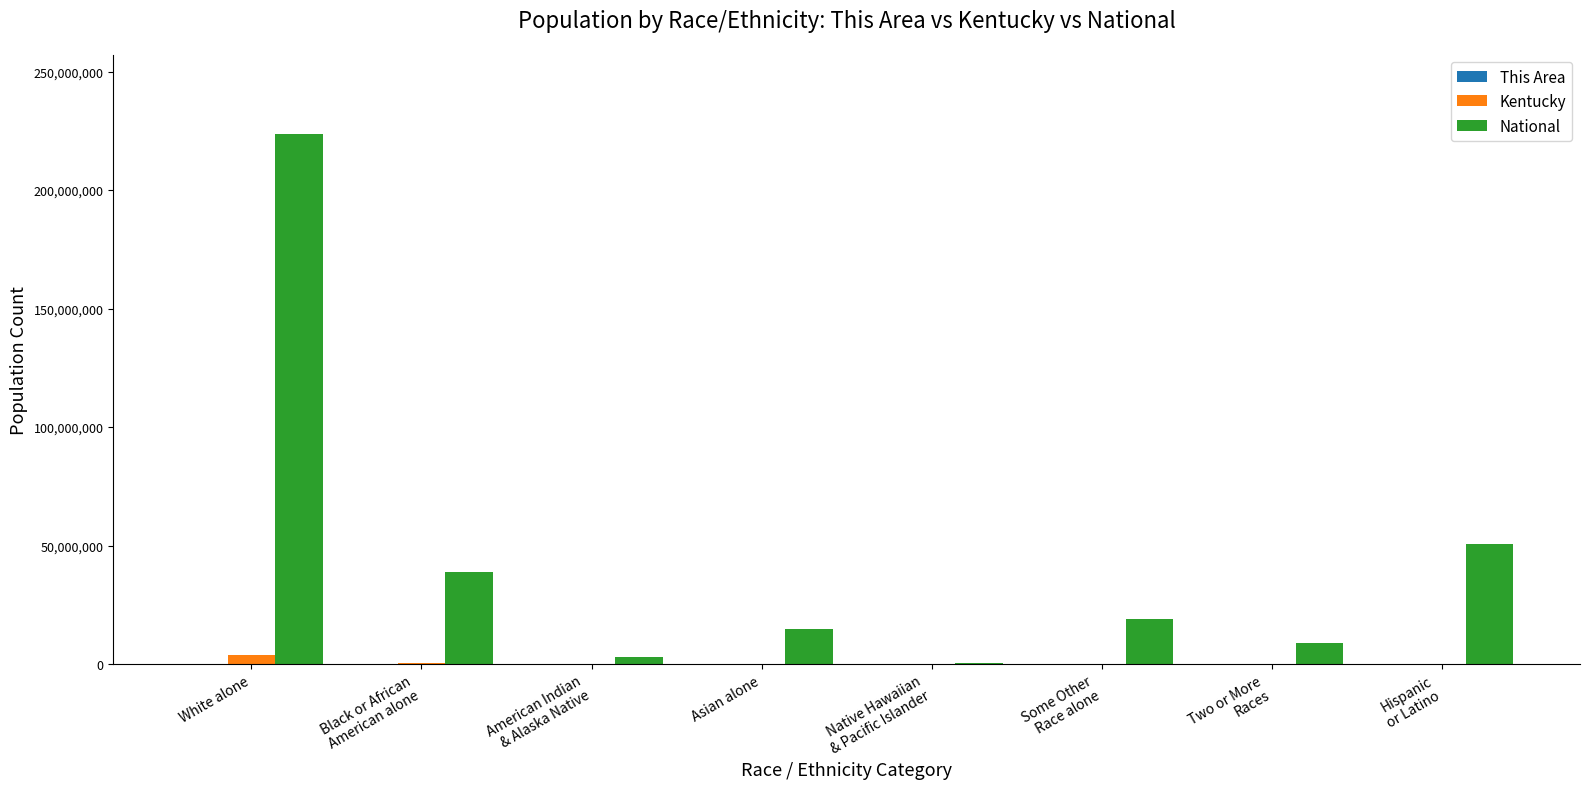

At which category is the sum across all series the highest?

White alone